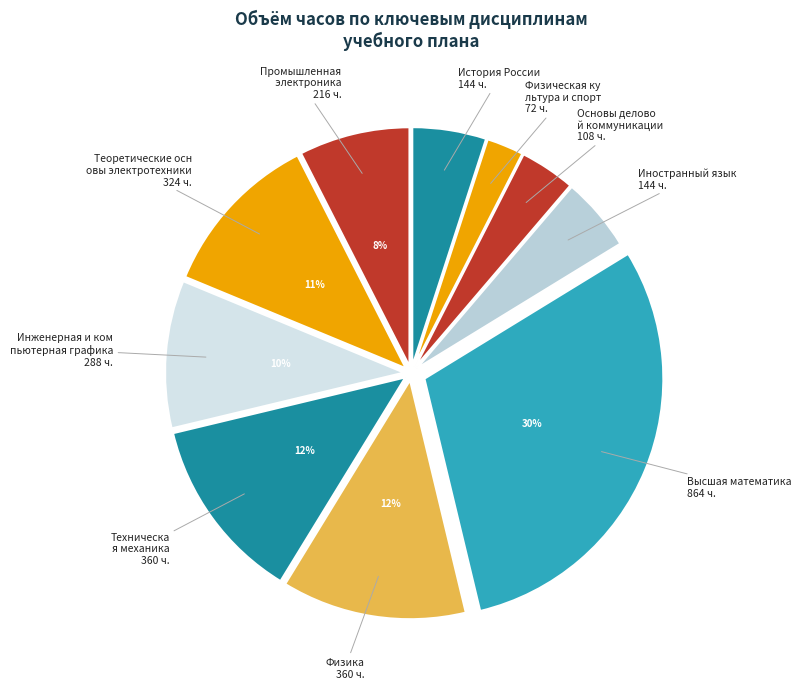

To the nearest percent, what is the difference between the largest and smallest slice percentages?

28%